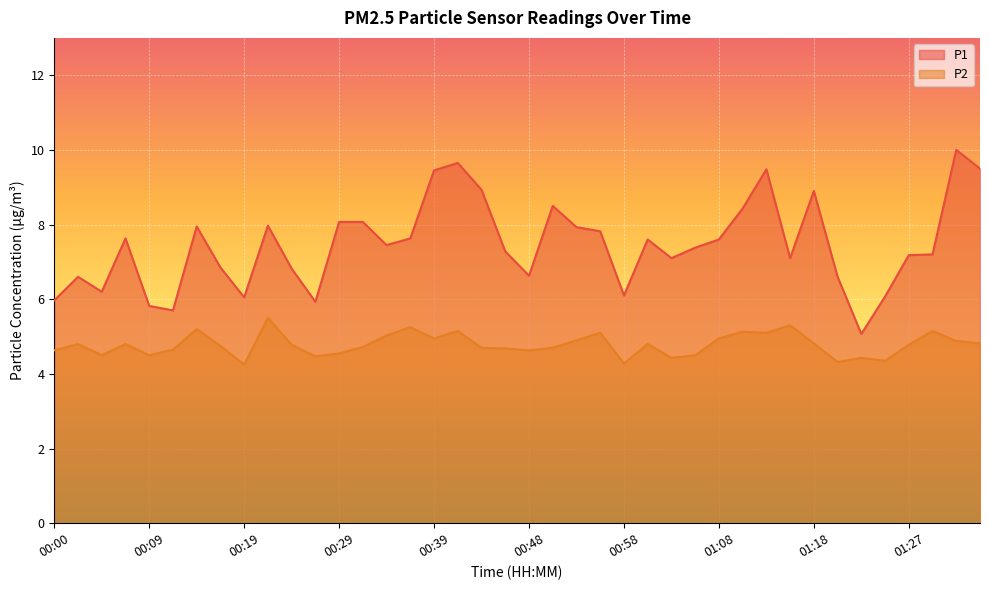

In P1, how many points are higher than both neighbors (excluding endpoints)?

10